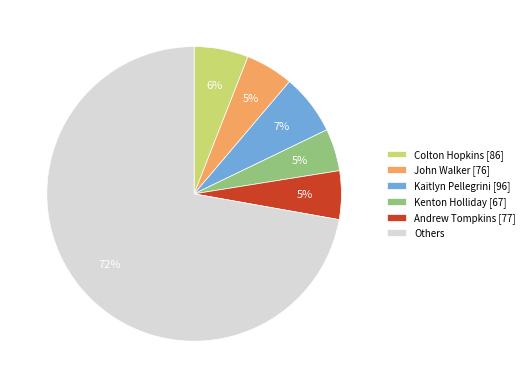

To the nearest percent, what portion does Others represent?

72%